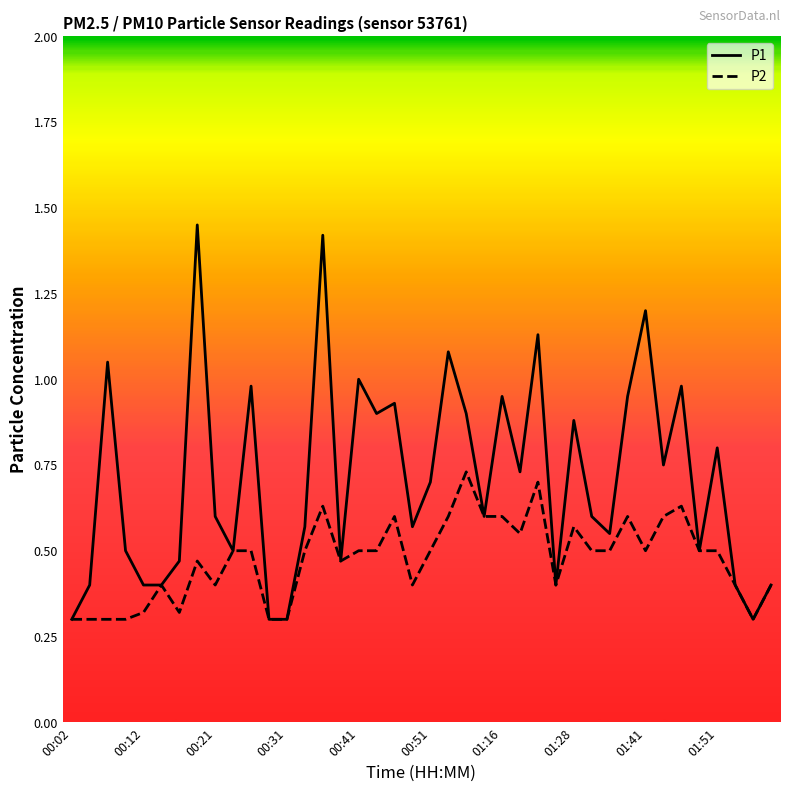

Which series has the largest range (max minus min)?

P1